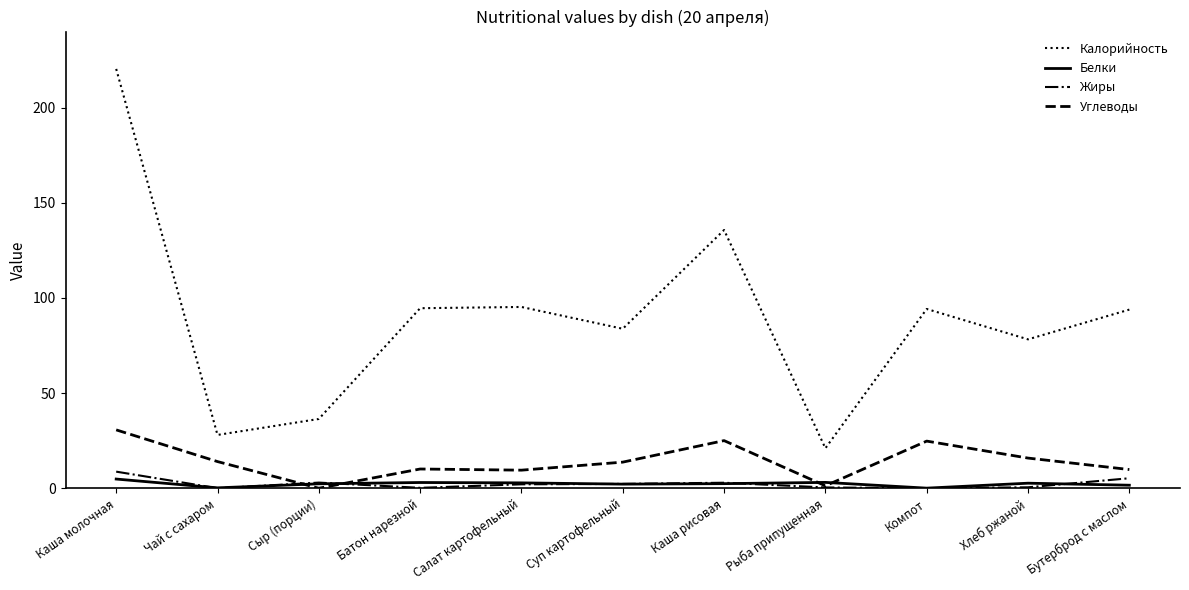

True or false: Калорийность and Белки cross at least once.

False